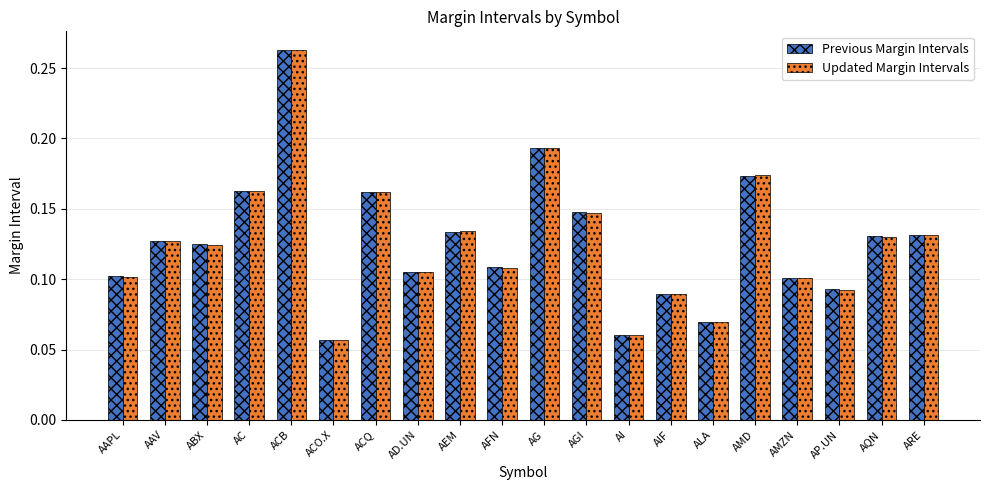

The Previous Margin Intervals series shows 0.0 at AFN. True or false?

False